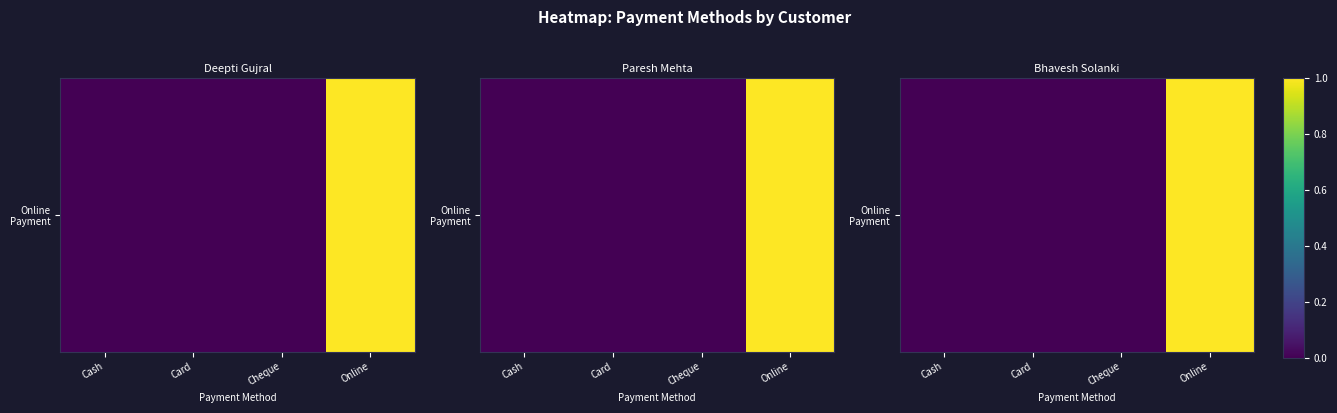

Rank the categories by value from lowest to highest.

Cash, Card, Cheque, Online